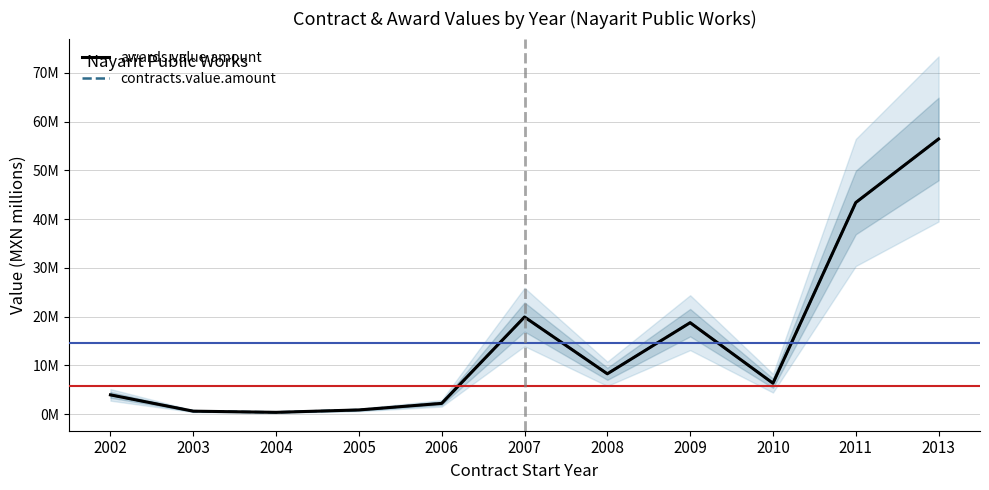

How many categories are shown in the chart?

11